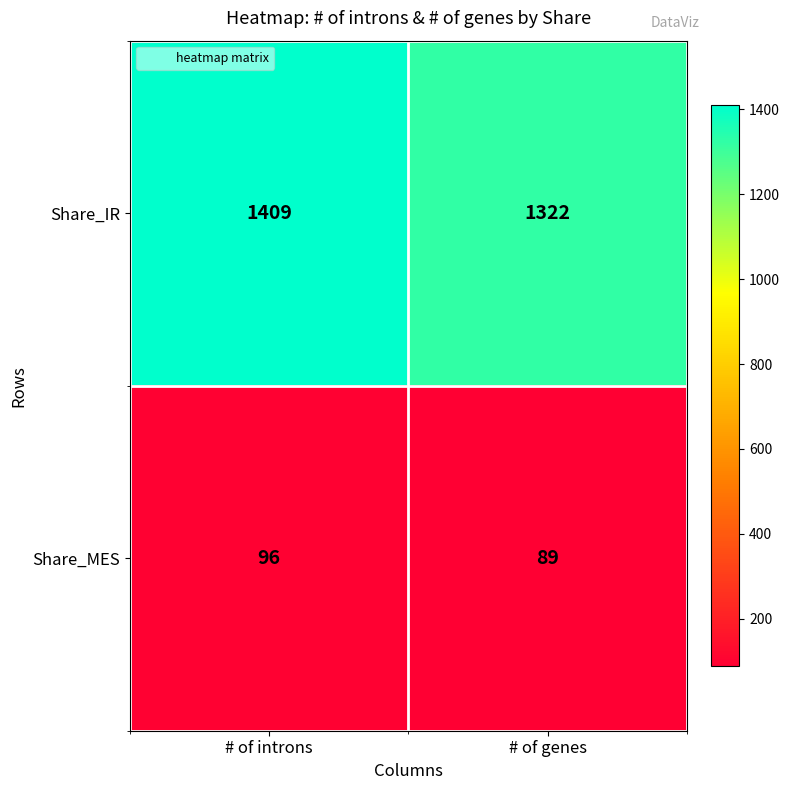

At which label does Share_MES reach its peak?

# of introns